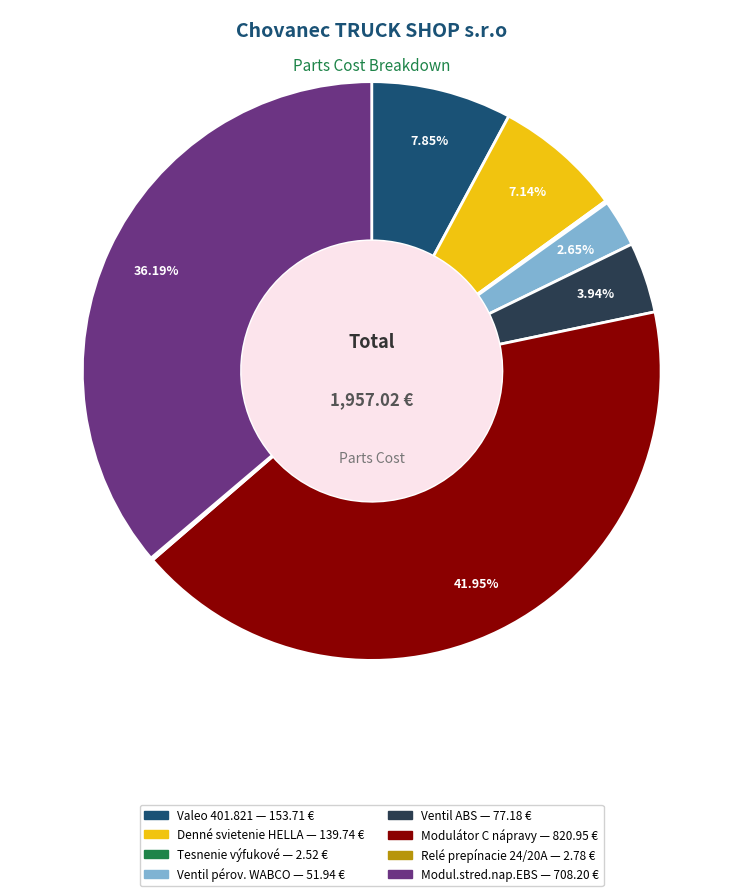

Is there a majority slice in this chart?

No